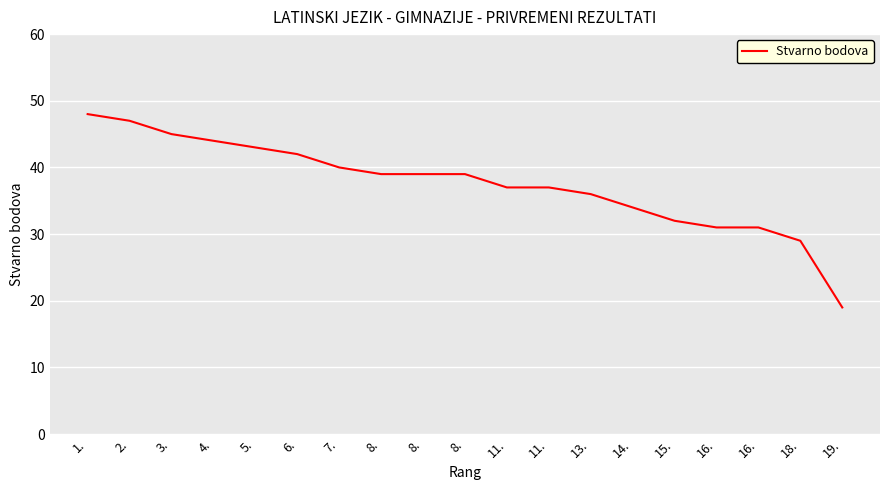

Does the chart have visible grid lines?

Yes